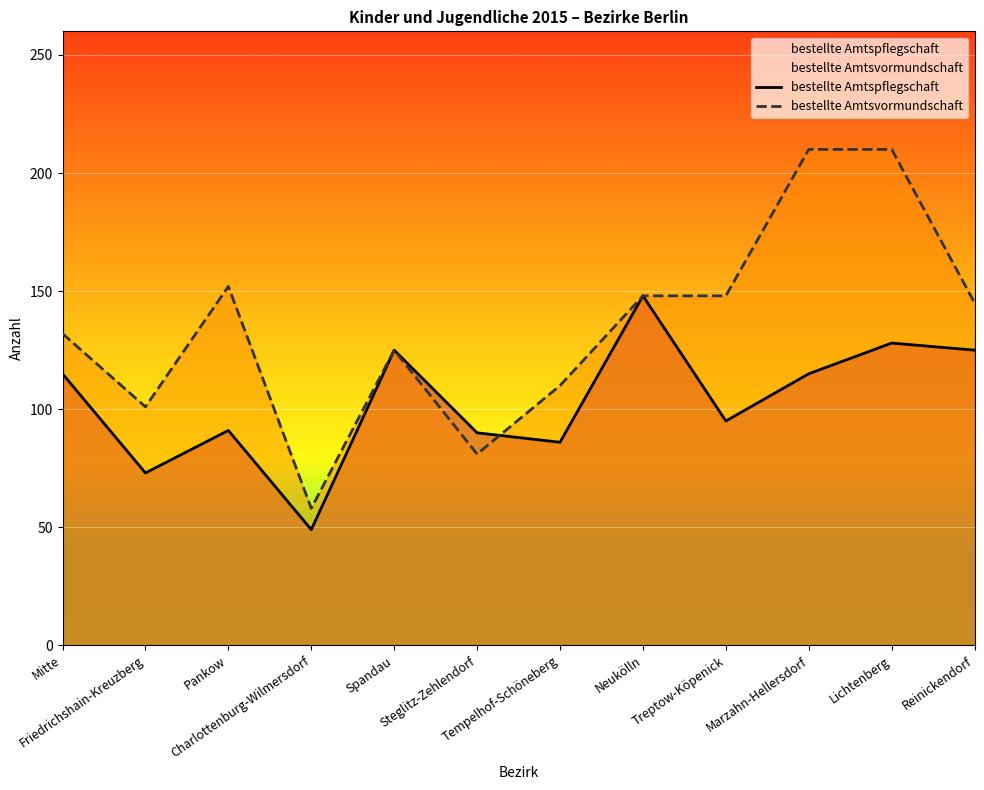

What are all the series names shown in the legend?

bestellte Amtspflegschaft, bestellte Amtsvormundschaft